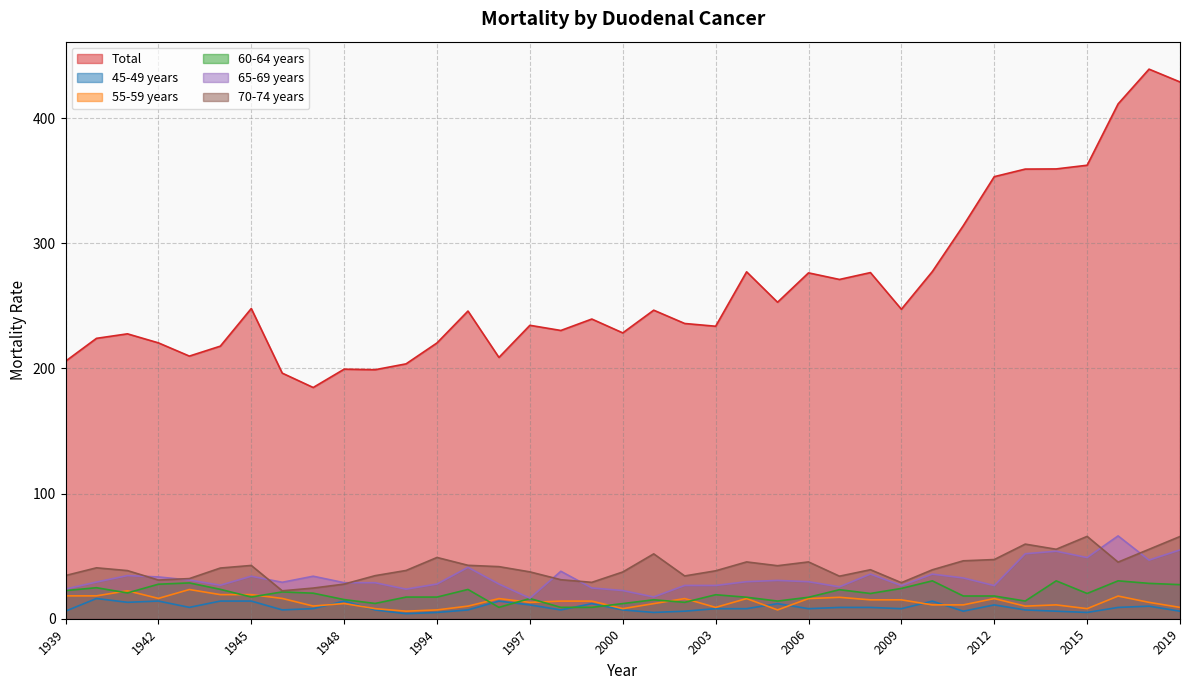

Which series has the widest spread of values?

Total